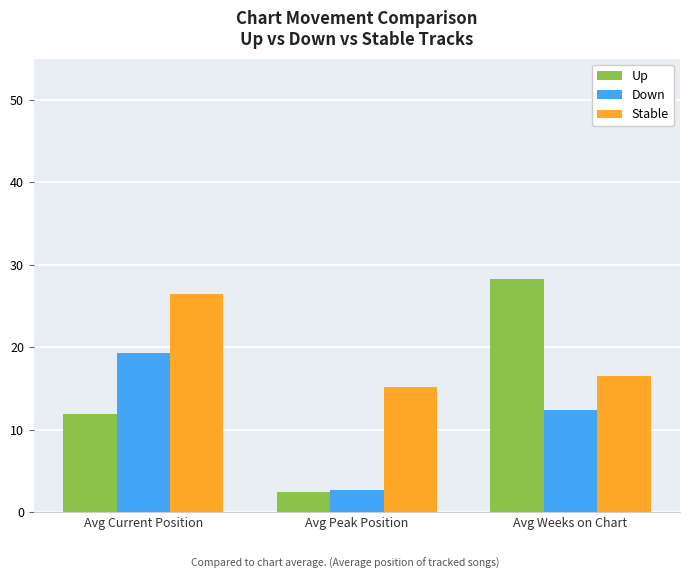

Reading left to right, extract all data points from this chart.

Up: Avg Current Position=11.9	Avg Peak Position=2.4	Avg Weeks on Chart=28.3
Down: Avg Current Position=19.3	Avg Peak Position=2.7	Avg Weeks on Chart=12.4
Stable: Avg Current Position=26.5	Avg Peak Position=15.2	Avg Weeks on Chart=16.5